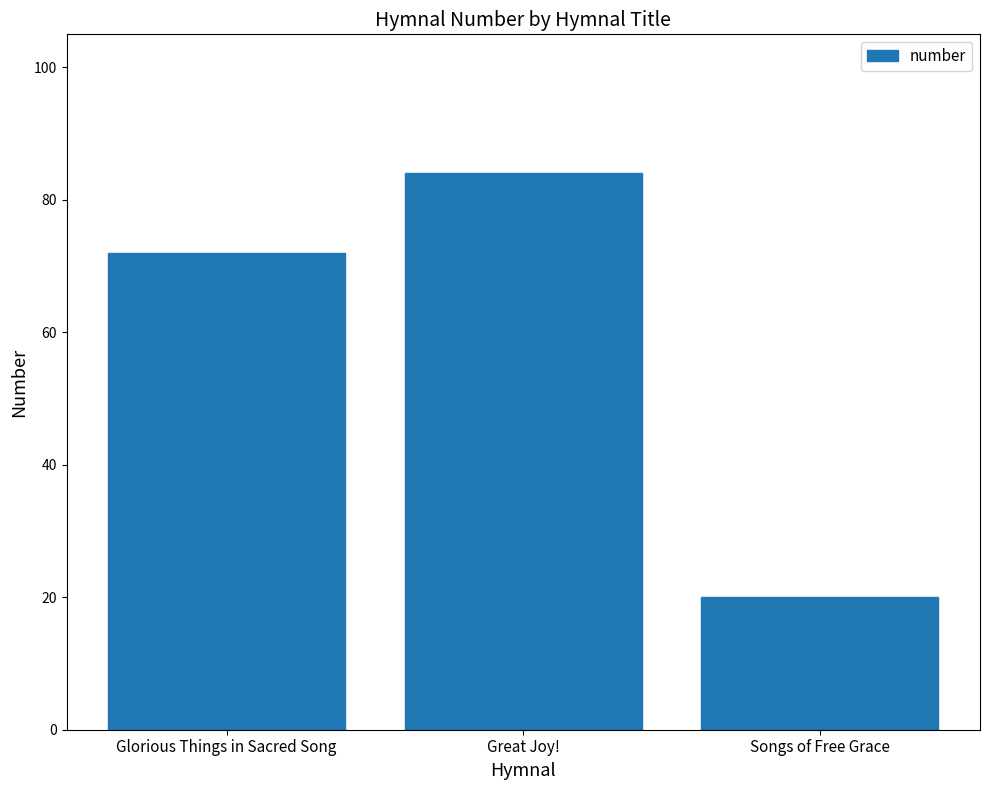

What is the label of the 2nd bar from the left?

Great Joy!